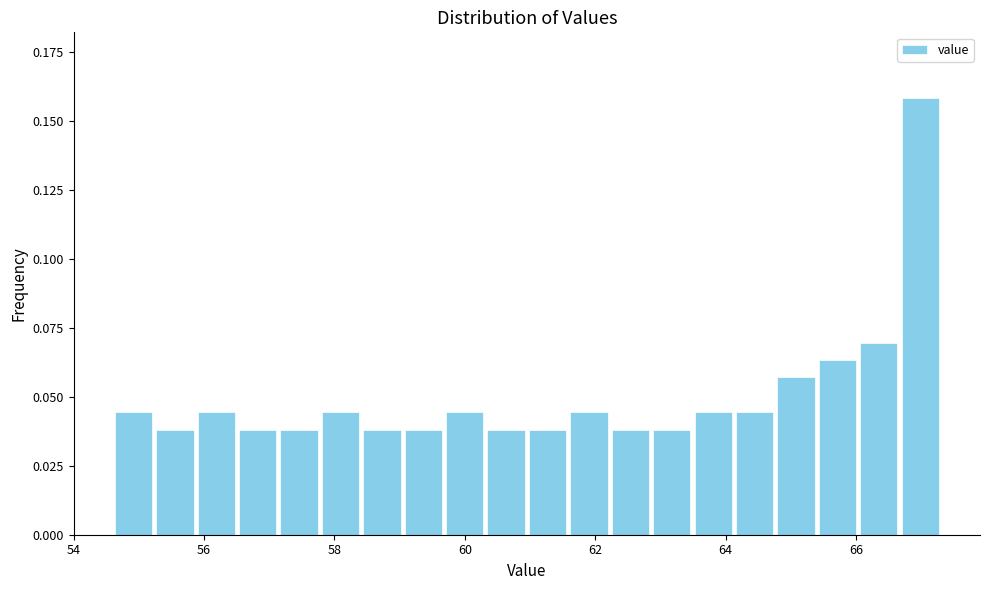

Around what value on the x-axis is the tallest bar? Give the approximate position of its centre, as read against the axis.

67.0